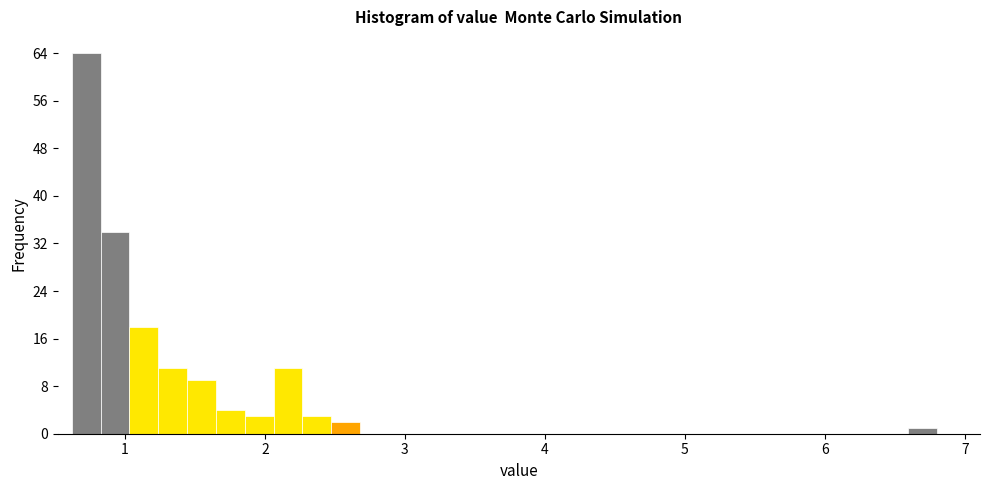

Around what value on the x-axis is the tallest bar? Give the approximate position of its centre, as read against the axis.

0.7